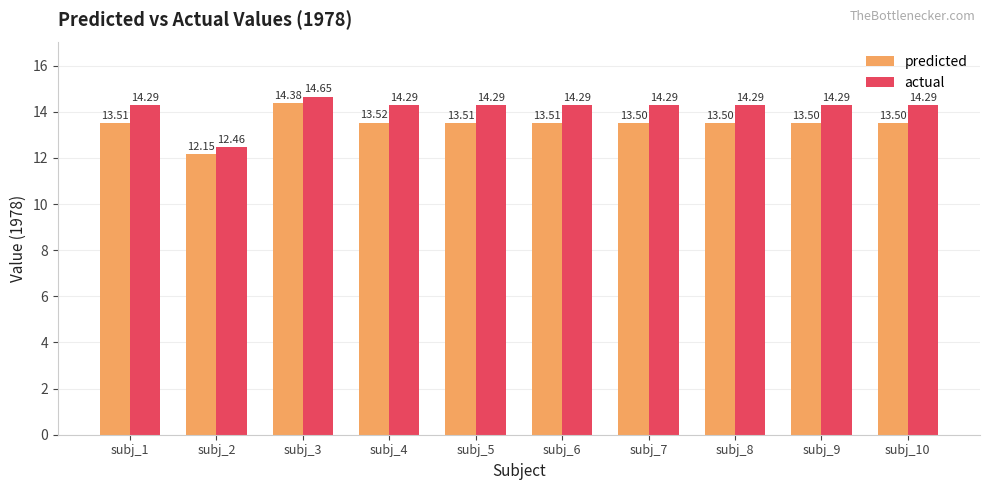

What is the value of the actual bar at the 6th from the left?

14.3